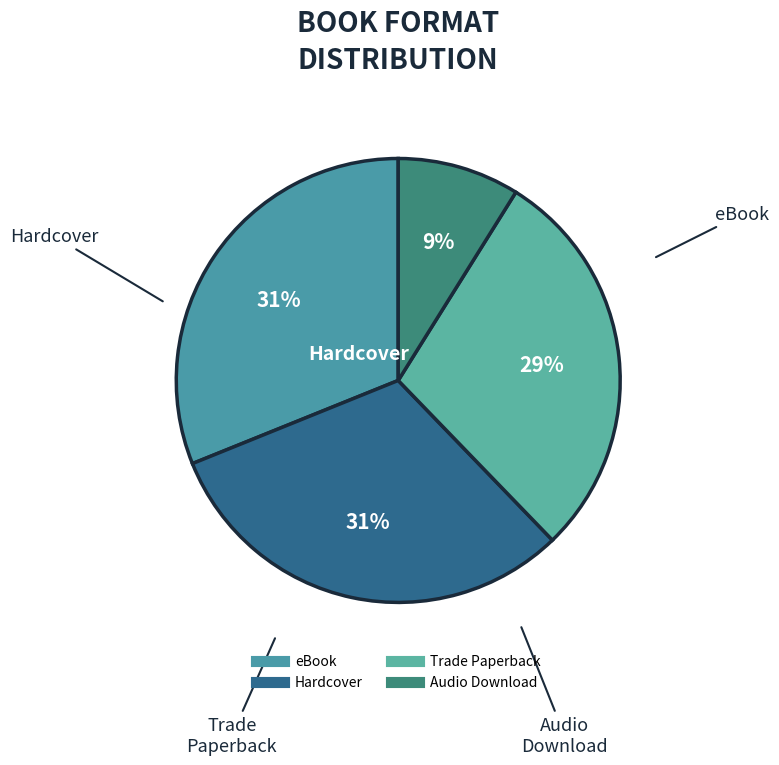

What is the smallest slice in the pie chart?

Audio Download